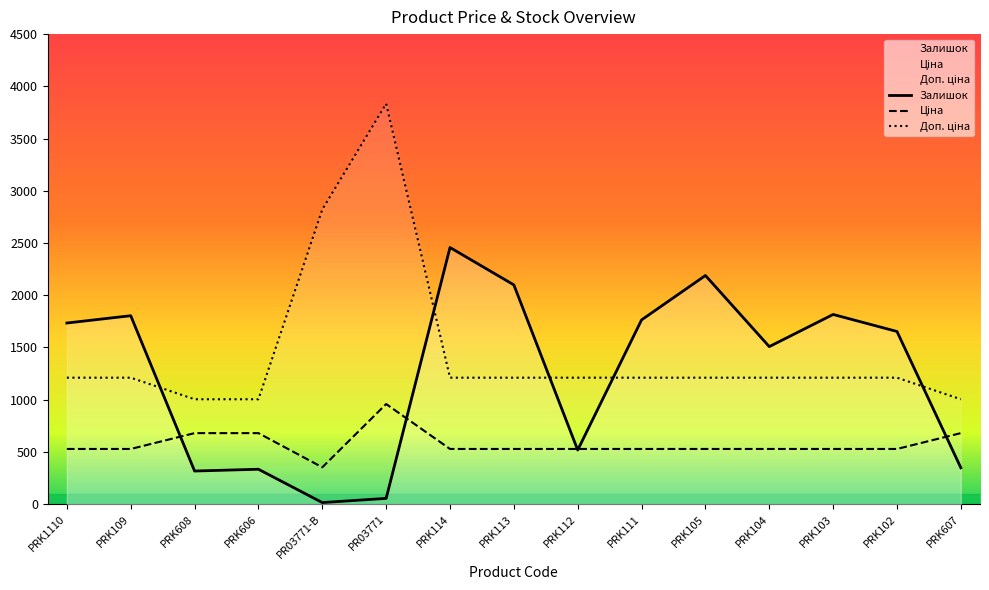

Between PRK105 and PRK102, which is larger?

PRK105